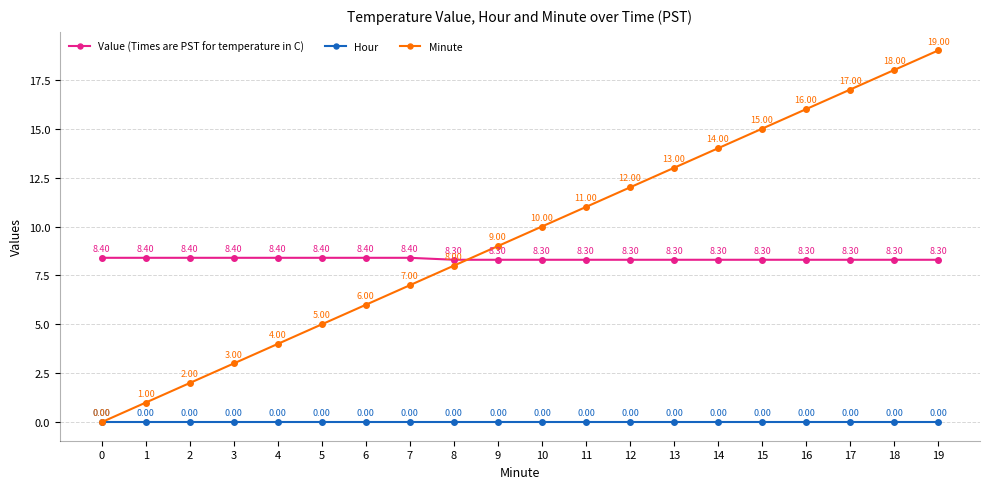

What is the average value of the Value (Times are PST for temperature in C) series?

8.3